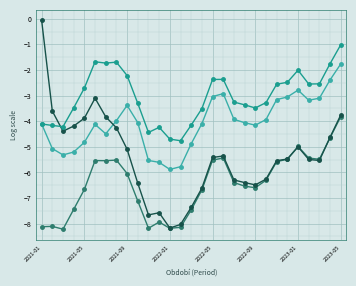

What is the smallest value displayed?

-8.2